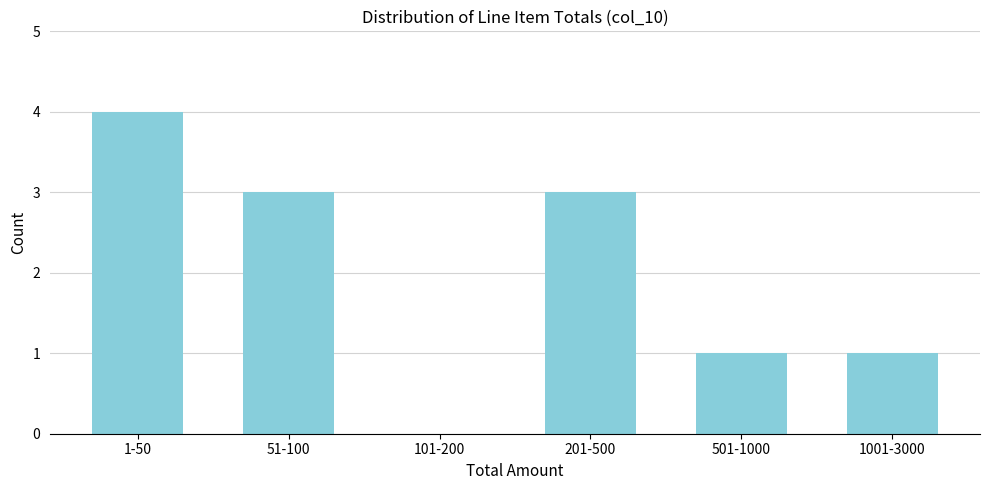

Reading left to right, extract all data points from this chart.

1-50=4	51-100=3	101-200=0	201-500=3	501-1000=1	1001-3000=1